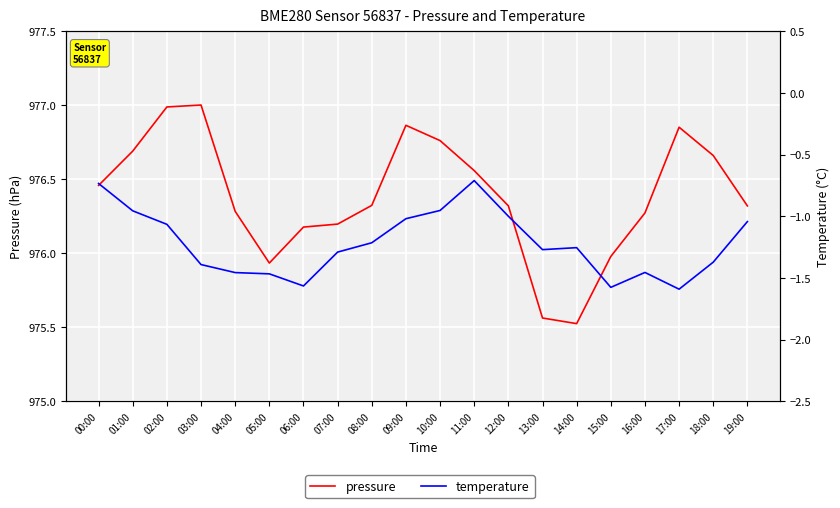

How many data points in temperature are above -1?

5